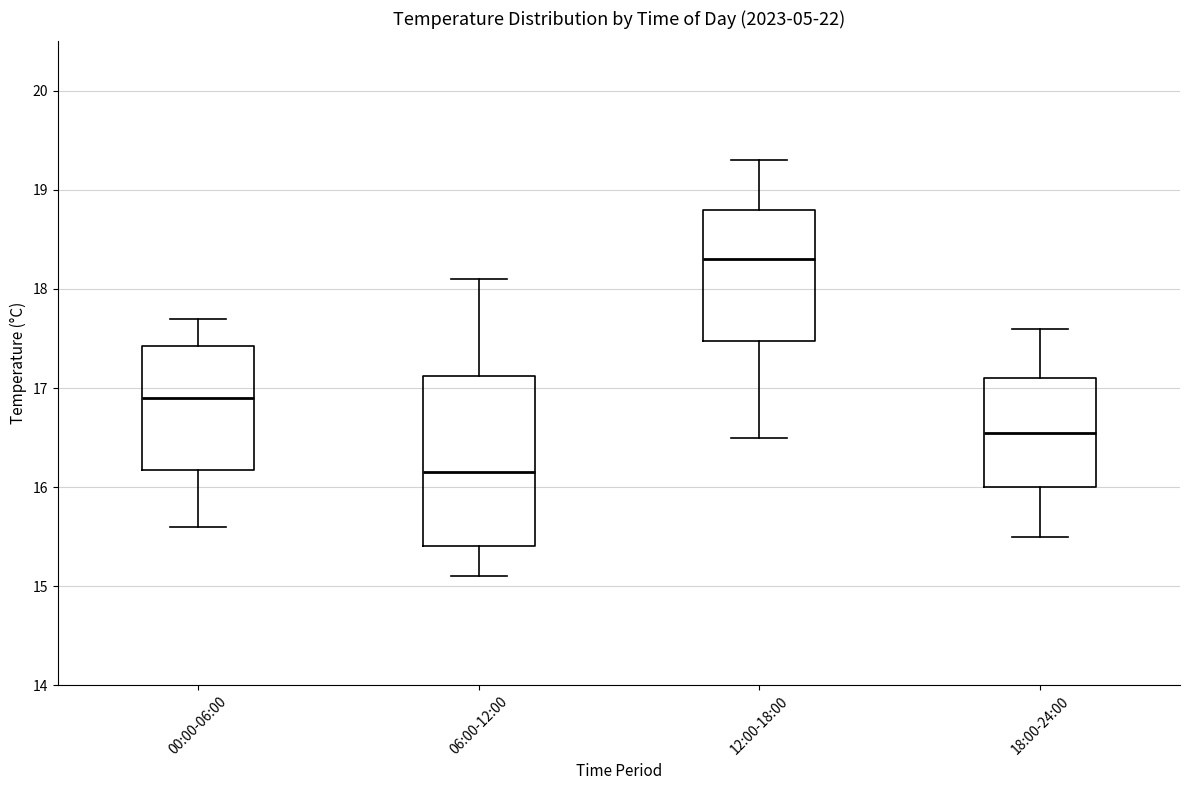

Which box has the lowest median line?

06:00-12:00